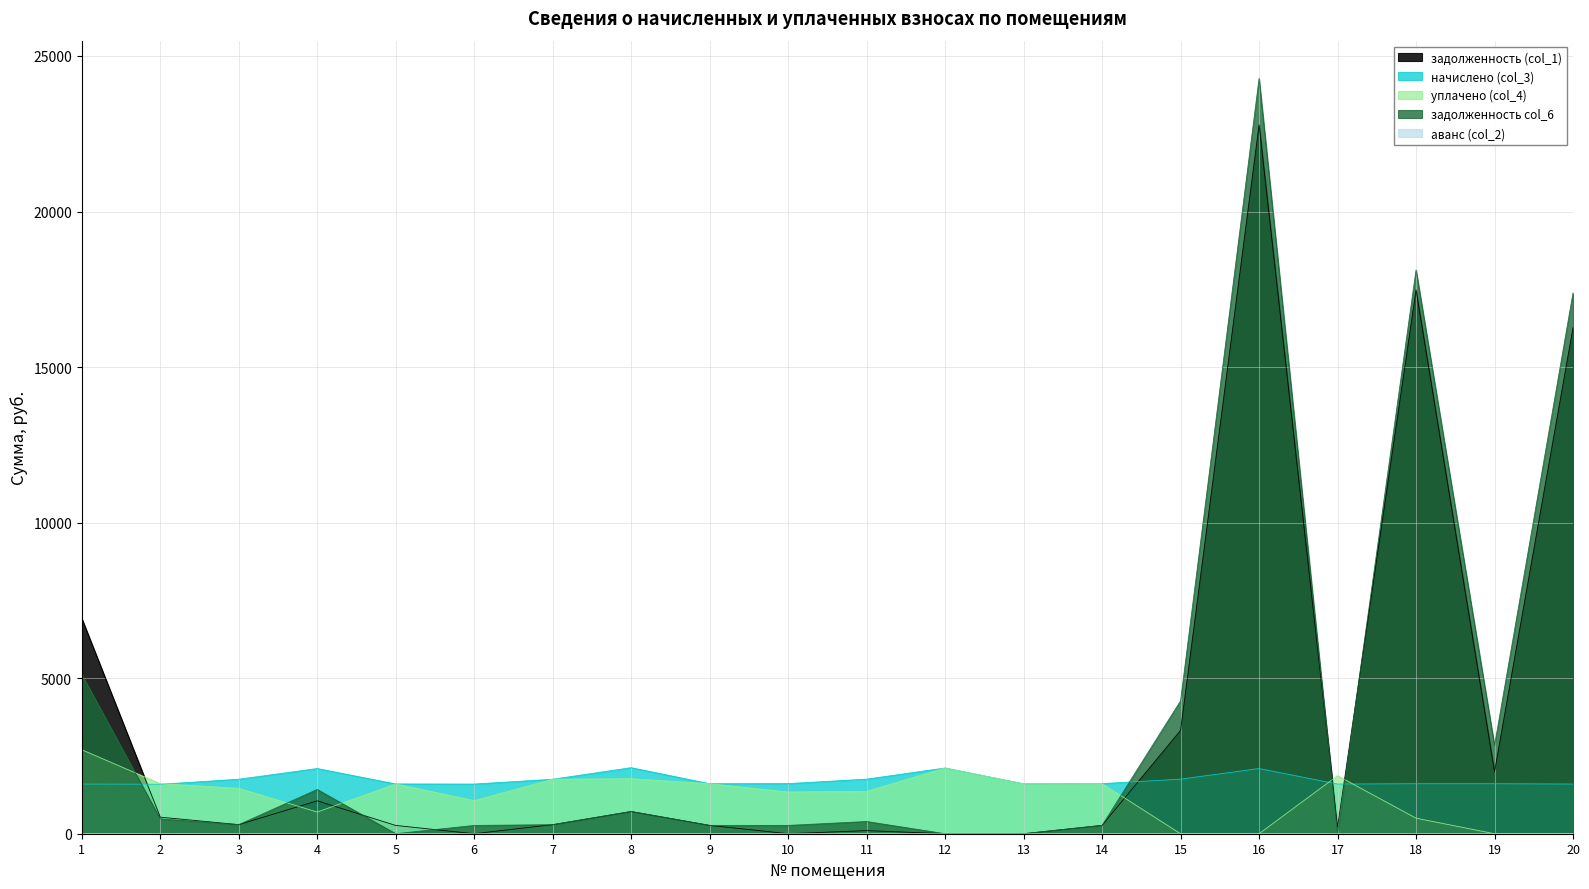

Reading left to right, extract all data points from this chart.

задолженность (col_1): 6922.4	532.8	291.9	1057.1	266.4	0.0	291.2	714.2	267.9	0.0	100.0	0.0	0.0	268.5	3321.6	22783.4	209.6	17478.5	1992.4	16265.4
начислено (col_3): 1597.1	1590.1	1751.5	2095.5	1600.6	1597.1	1751.5	2123.6	1607.6	1611.1	1755.0	2113.0	1604.1	1611.1	1755.0	2095.5	1597.1	1607.6	1607.6	1597.1
уплачено (col_4): 2700.0	1610.0	1459.6	697.6	1599.8	1064.7	1752.0	1769.7	1607.6	1342.6	1362.5	2113.0	1604.1	1611.1	0.0	0.0	1865.0	500.0	0.0	0.0
задолженность col_6: 5121.4	477.8	291.9	1422.9	0.0	266.1	291.0	714.2	267.9	267.3	392.5	0.0	0.0	268.5	4270.6	24277.8	0.0	18120.4	2835.3	17382.9
аванс (col_2): 0.0	0.0	0.0	0.0	0.0	0.0	0.0	0.0	0.0	1.3	0.0	0.0	0.0	0.0	0.0	0.0	0.0	0.0	0.0	0.0